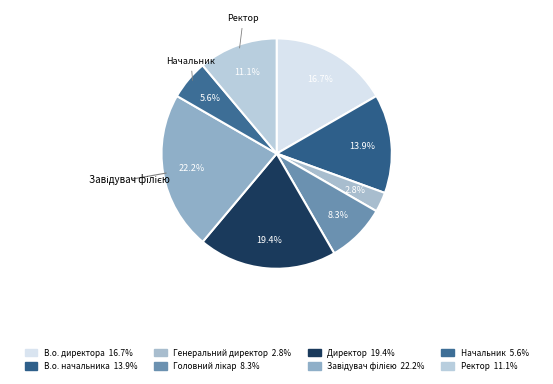

How many segments does this pie chart have?

8